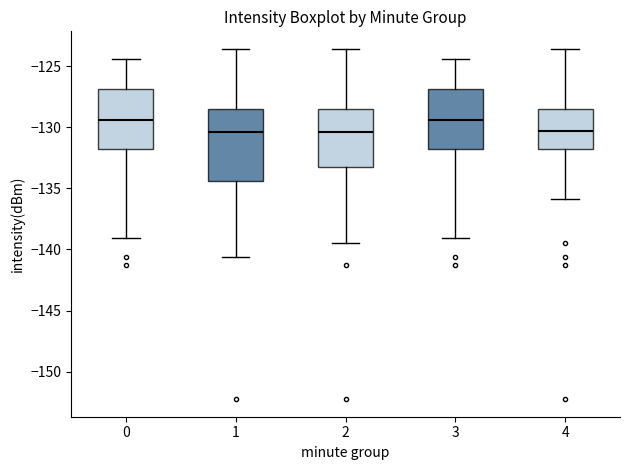

Reading left to right, read every box against the y-axis: the position of its median line, the range the box covers, and the ends of its whiskers. The values are not printed on the chart, so give them approximately, as read against the axis.

0: median -129.5, box -132.0 to -127.0, whiskers -139.0 to -124.5
1: median -130.5, box -134.5 to -128.5, whiskers -140.5 to -123.5
2: median -130.5, box -133.0 to -128.5, whiskers -139.5 to -123.5
3: median -129.5, box -132.0 to -127.0, whiskers -139.0 to -124.5
4: median -130.5, box -132.0 to -128.5, whiskers -136.0 to -123.5